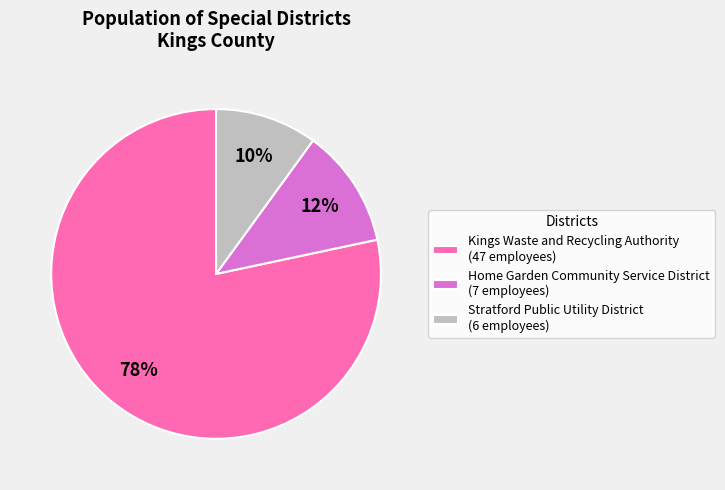

Between Stratford Public Utility District and Kings Waste and Recycling Authority, which is larger?

Kings Waste and Recycling Authority